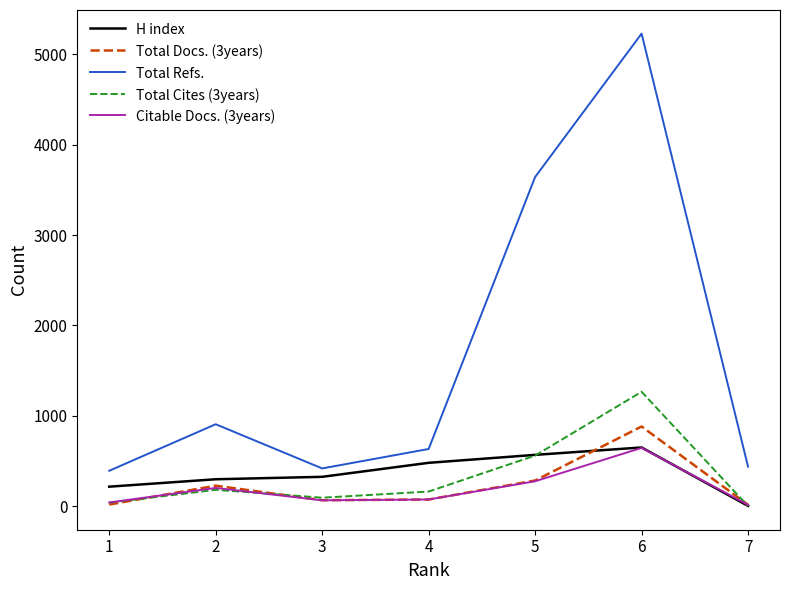

The value of Total Cites (3years) at 6 is 1265. True or false?

True